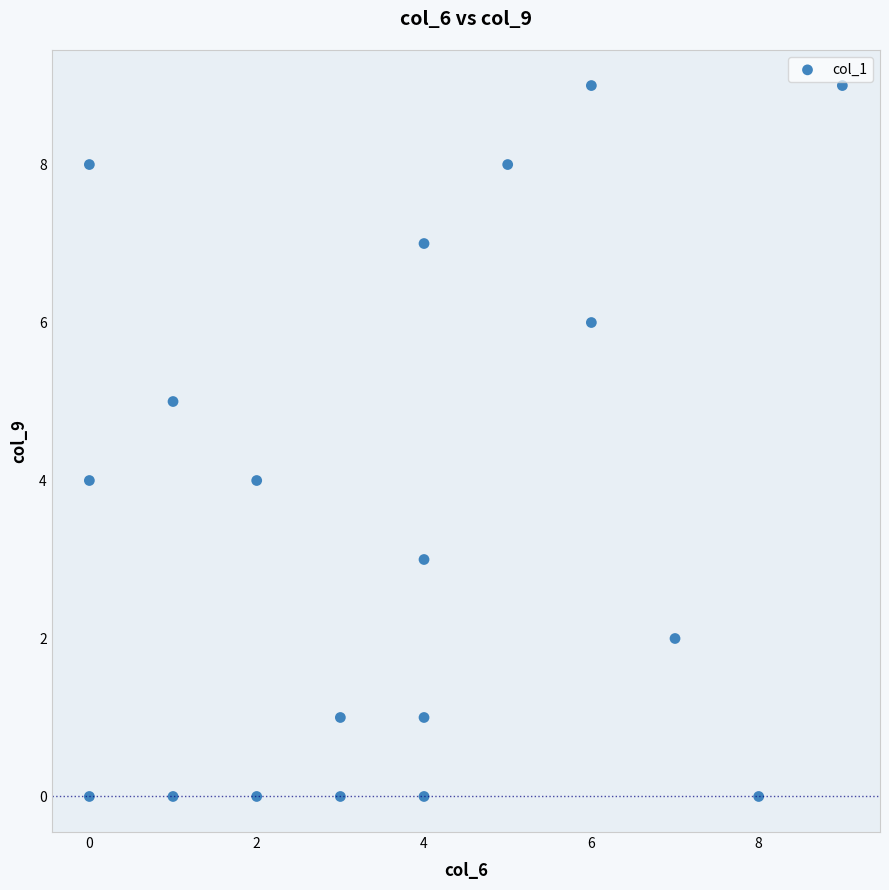

What is the range of X values (max minus min)?

9